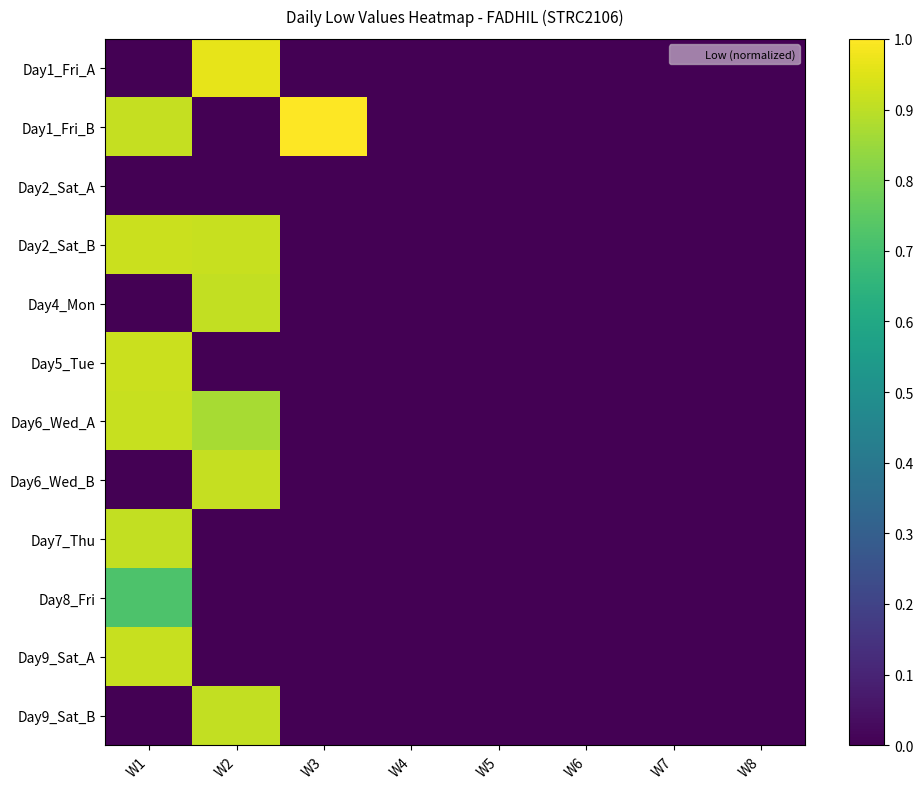

At which category does the chart reach its minimum across all series?

W1